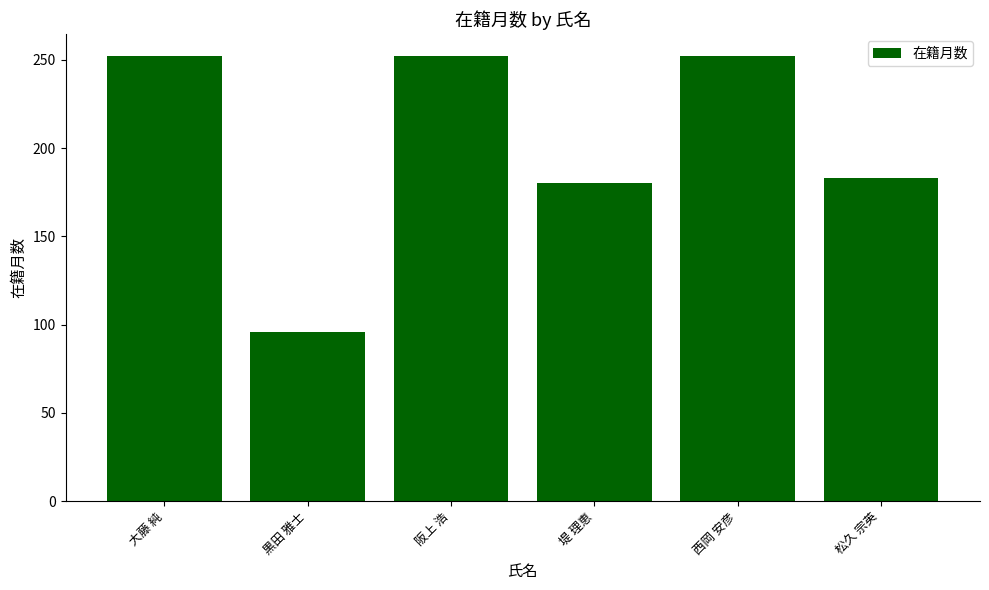

Does the chart contain stacked bars?

No